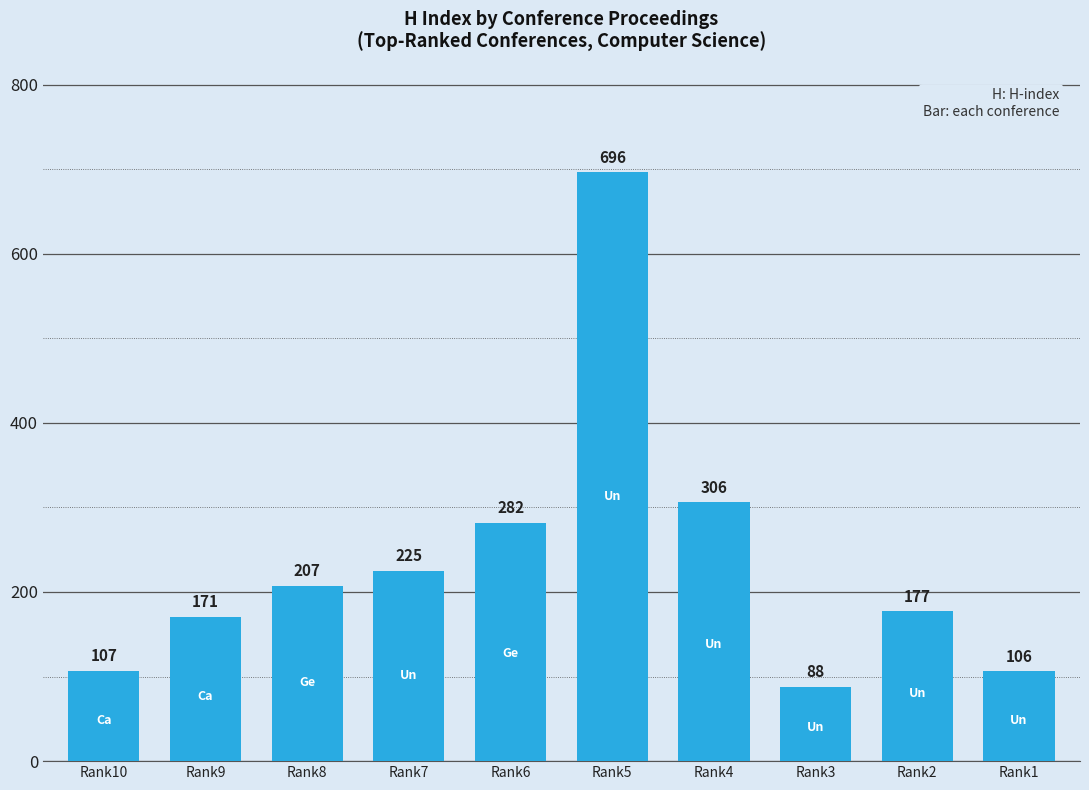

What value does the data have at Rank5, to the nearest 100?

700